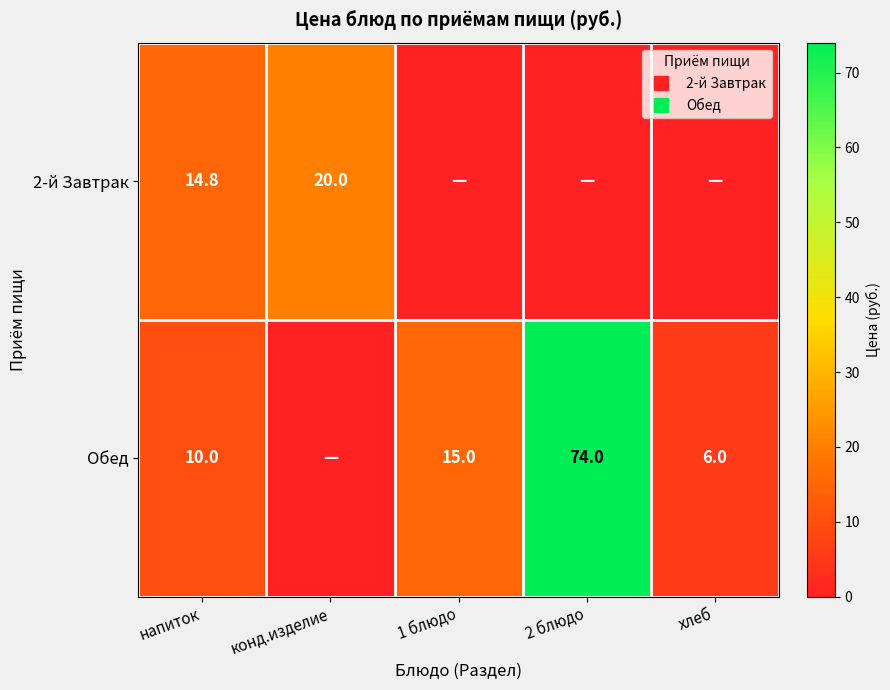

True or false: 2-й Завтрак has a value of 0.0 at 2 блюдо.

True